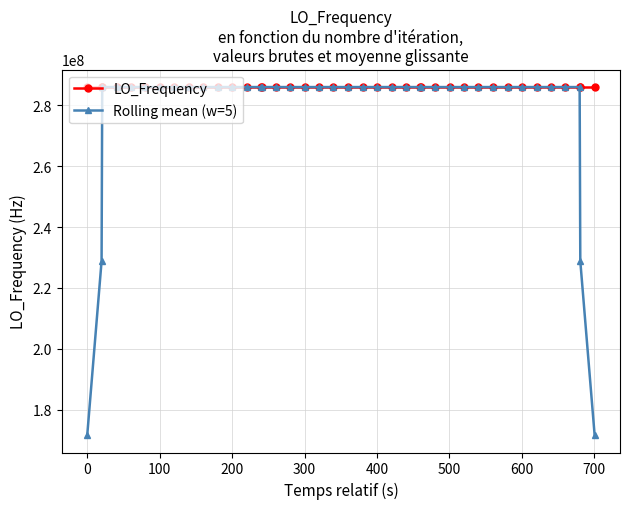

What is the value of the LO_Frequency point at the 40th from the left?

286047000.7